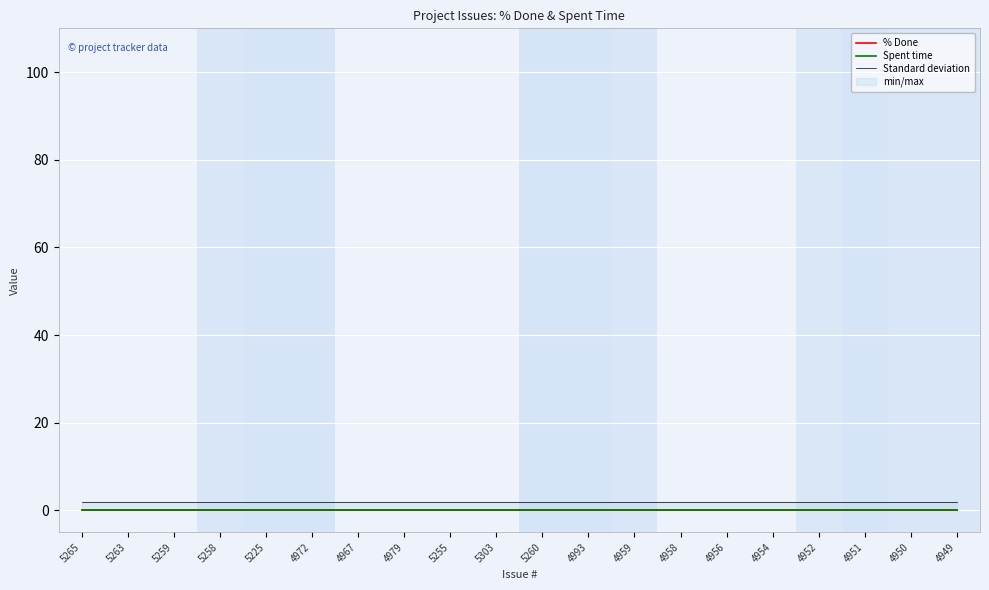

What is the total value across all series at 5259?

2